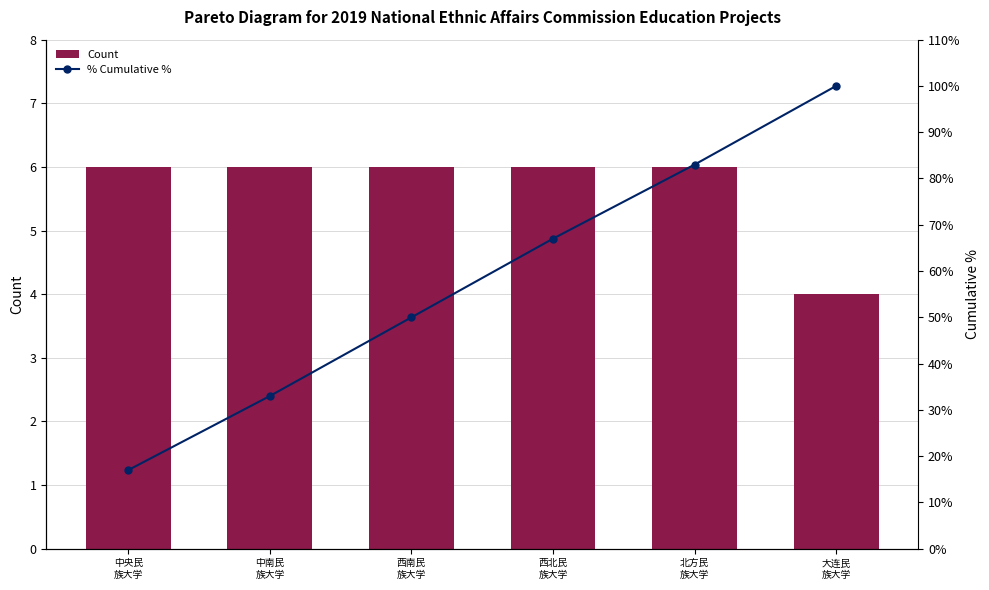

What is the label of the 5th bar from the left?

北方民
族大学